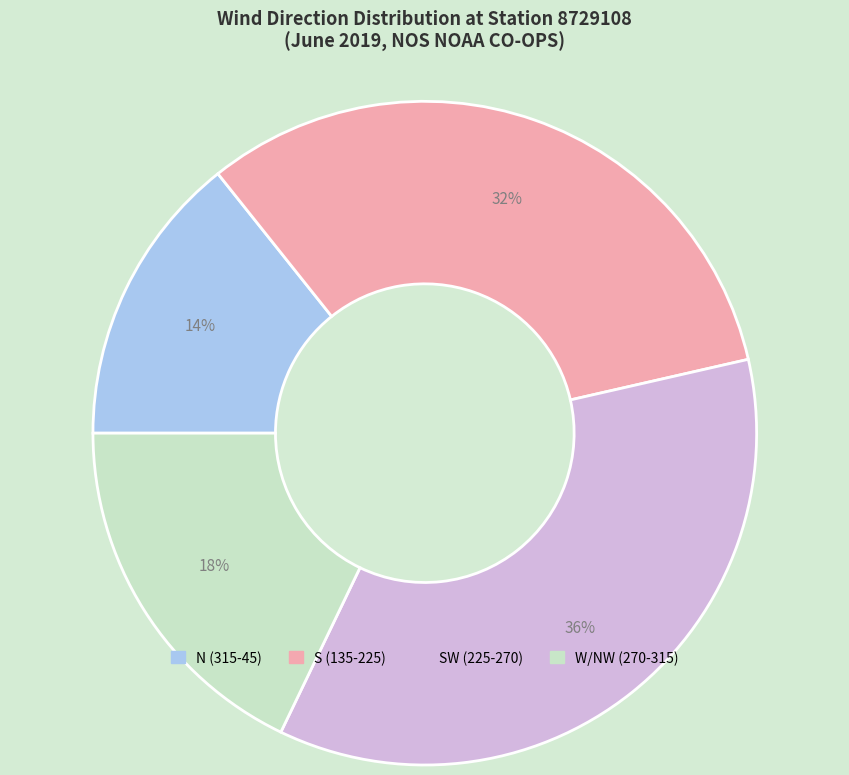

Does any single category account for the majority?

No